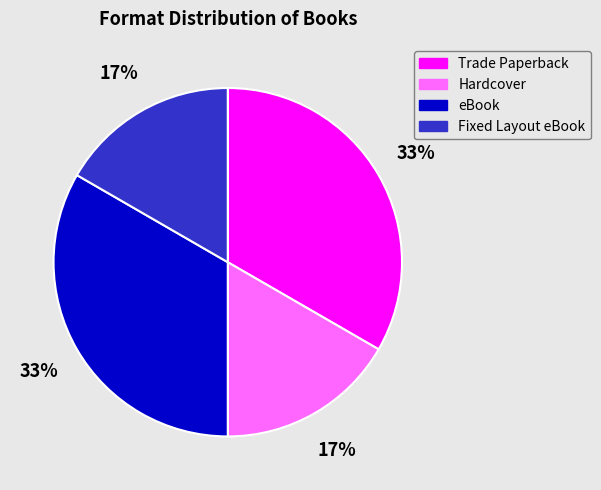

Between eBook and Fixed Layout eBook, which is larger?

eBook